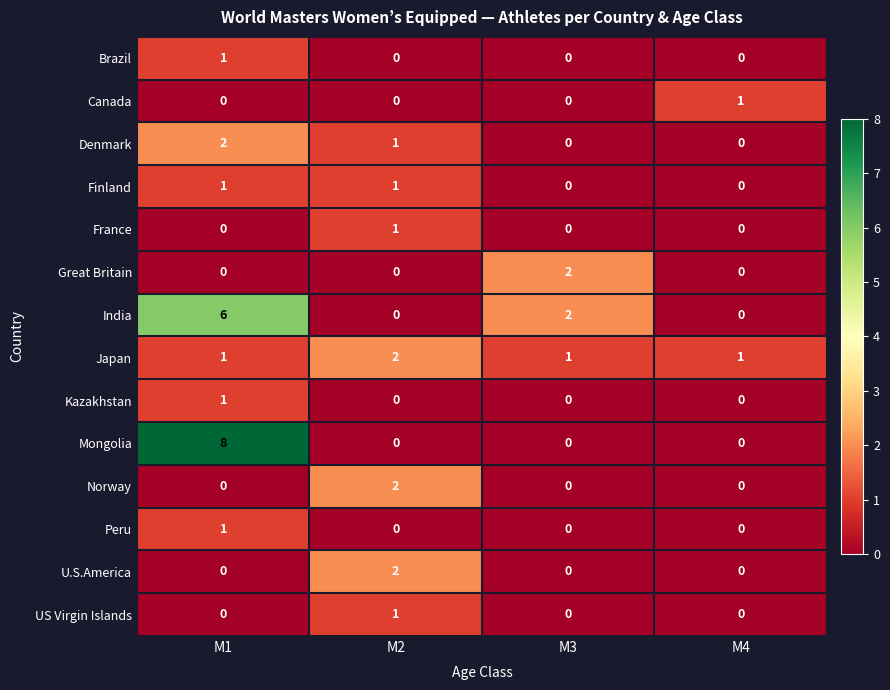

At which category is the sum across all series the highest?

M1